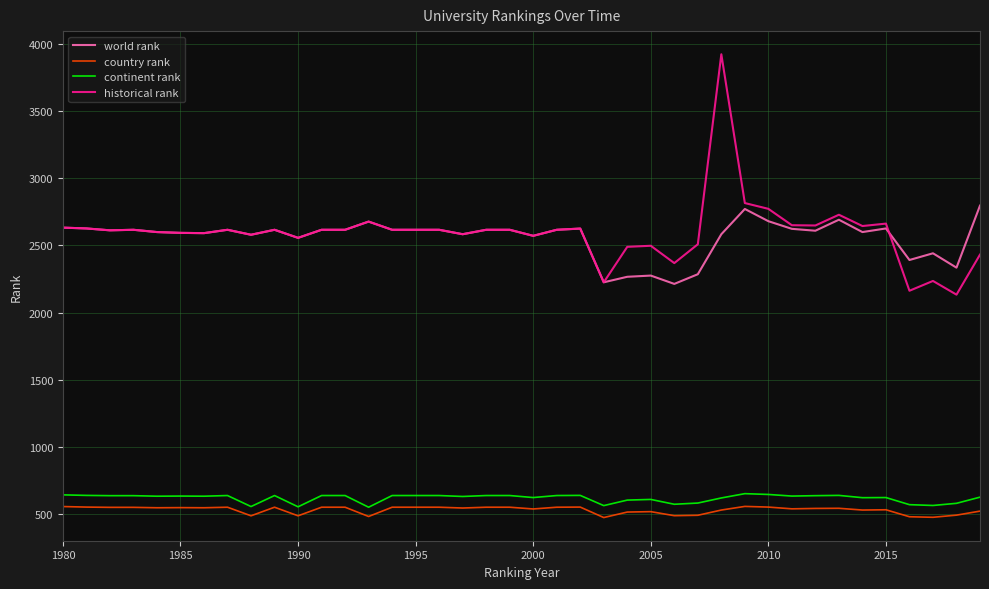

Which series has the widest spread of values?

historical rank